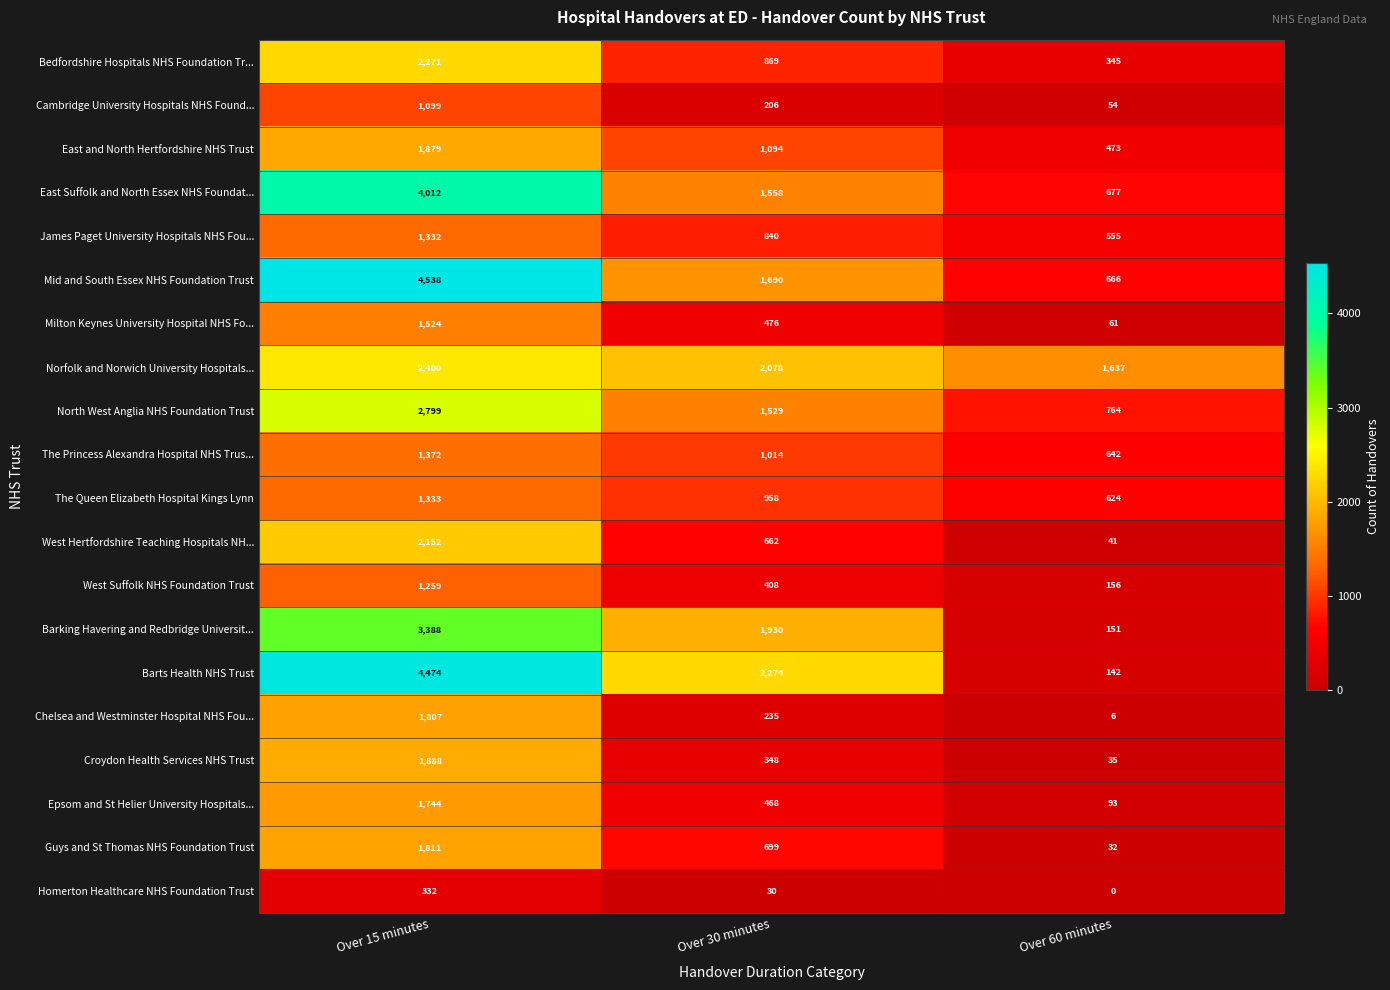

What is the sum of all East and North Hertfordshire NHS Trust values?

3446